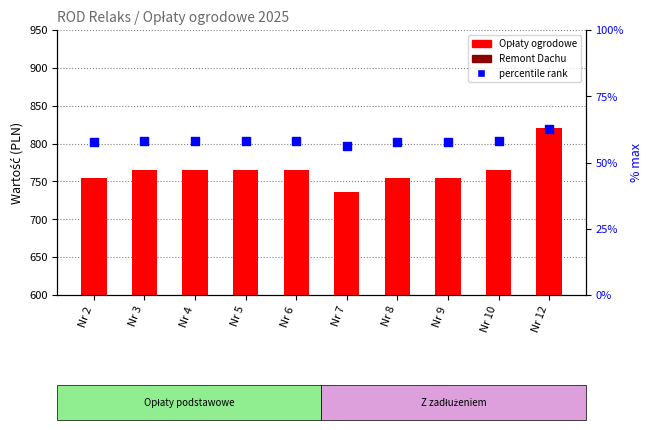

At which category is the sum across all series the highest?

Nr 12